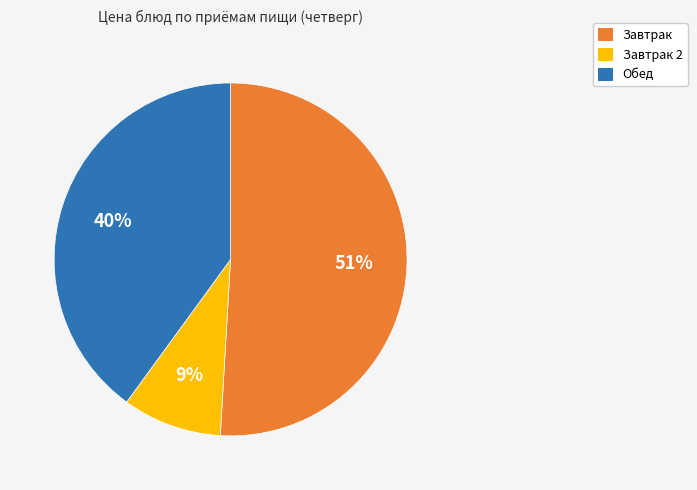

Is there a majority slice in this chart?

Yes